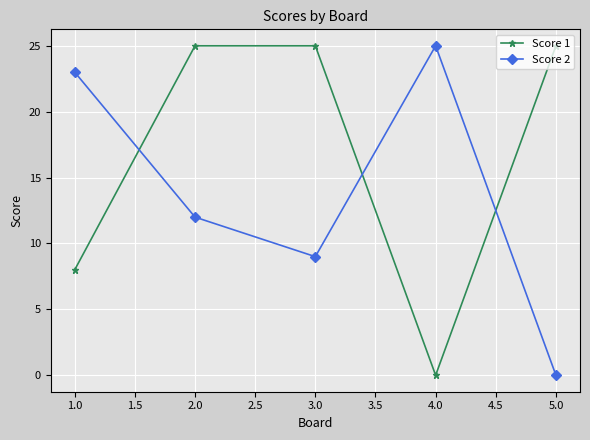

Does the chart have visible grid lines?

Yes